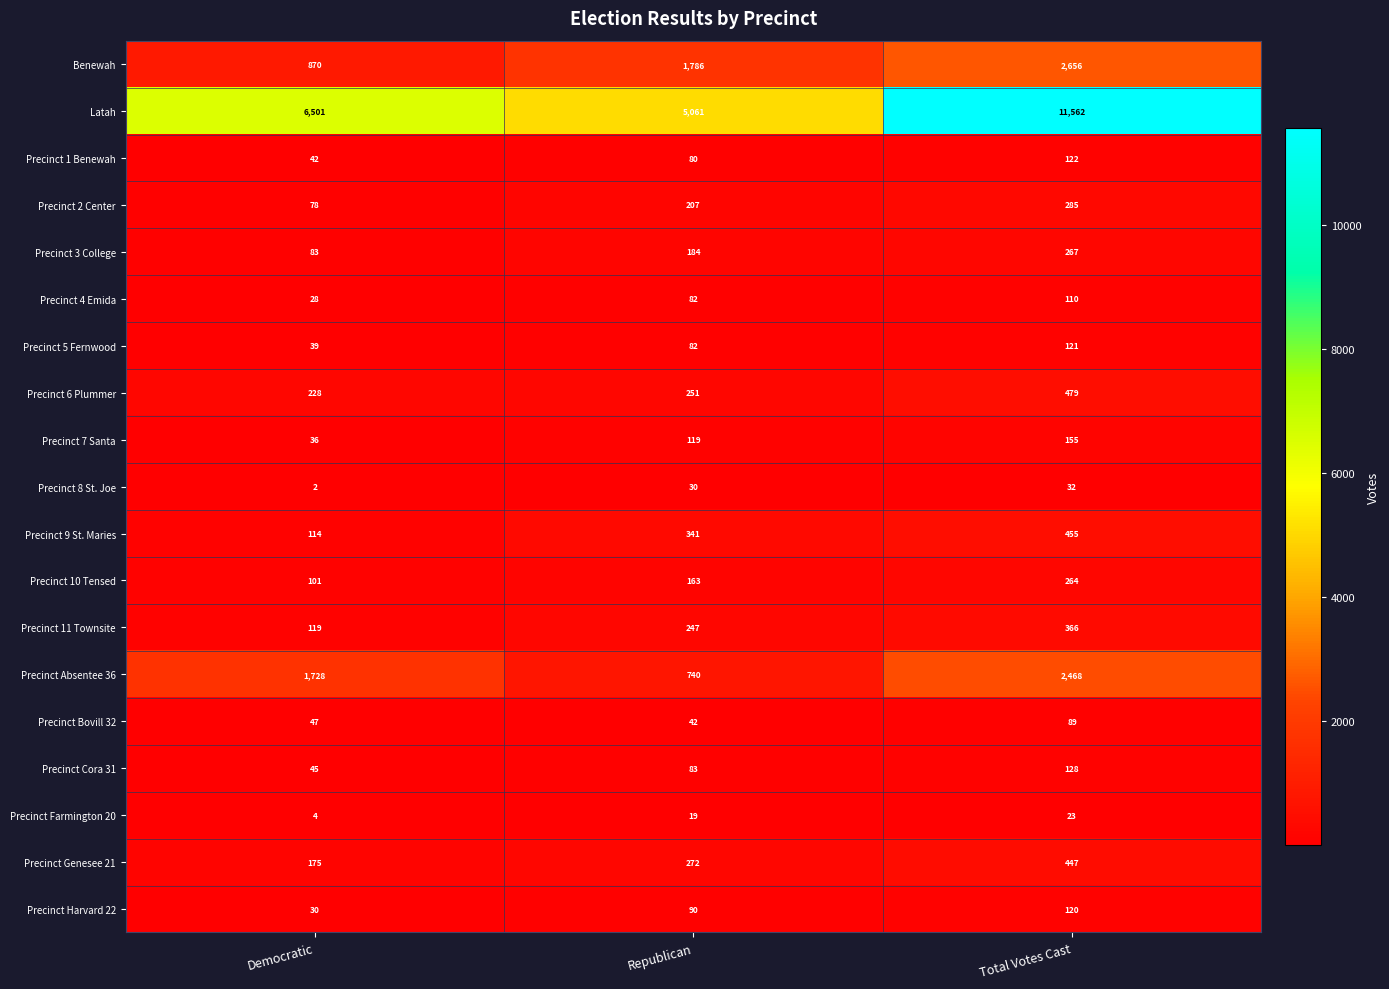

Which series has the widest spread of values?

Latah